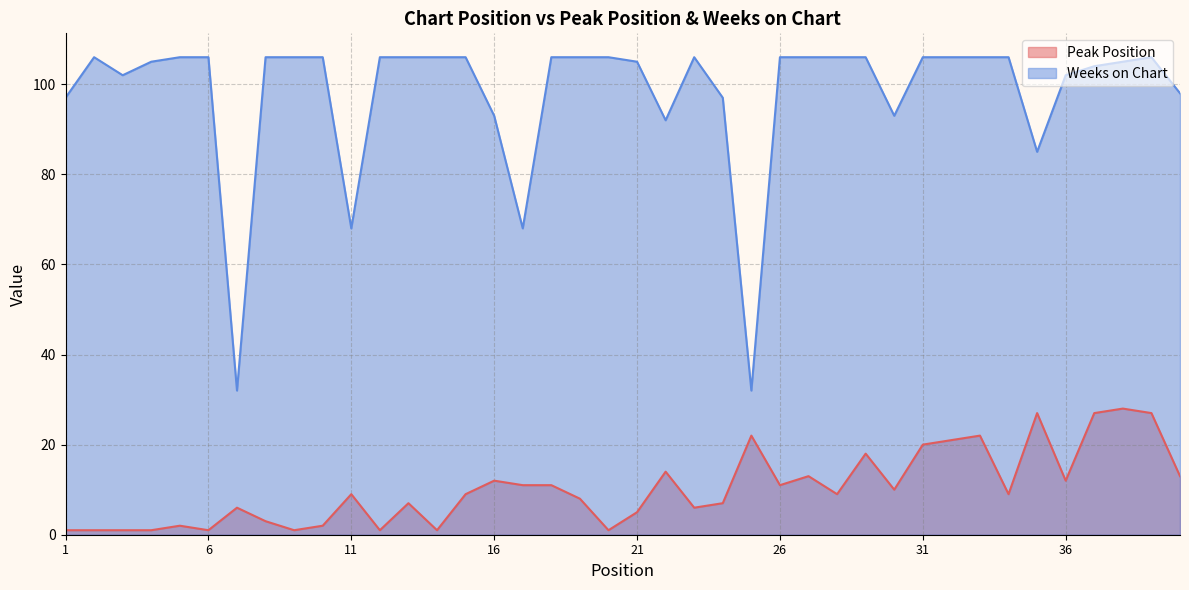

Which series has the largest total across all categories?

Weeks on Chart